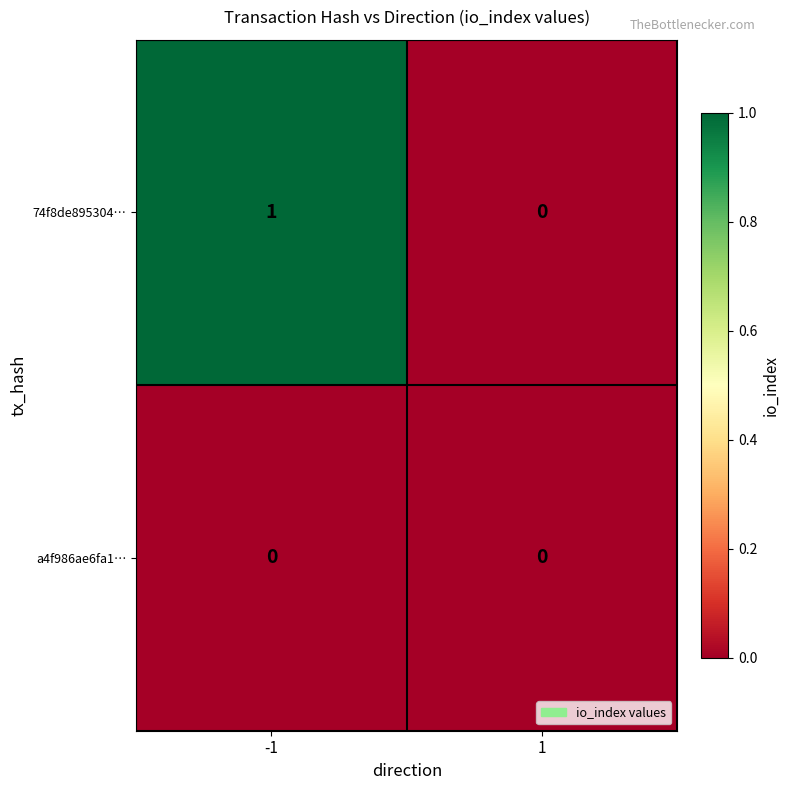

Reading left to right, extract all data points from this chart.

74f8de895304…: 1	0
a4f986ae6fa1…: 0	0